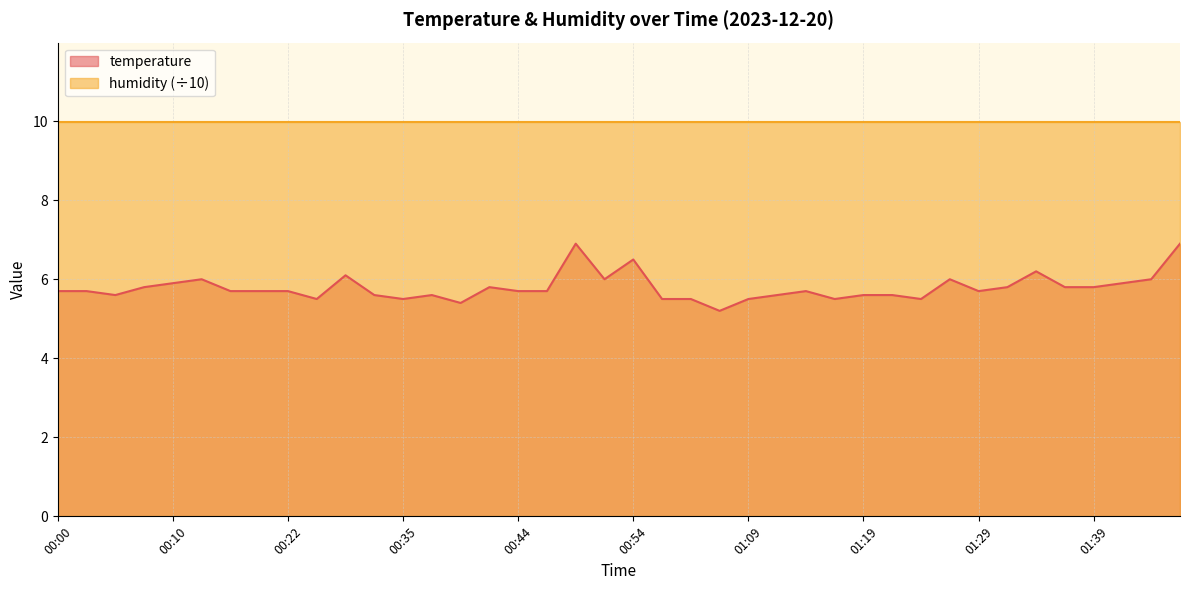

What is the maximum value shown in the chart?

10.0